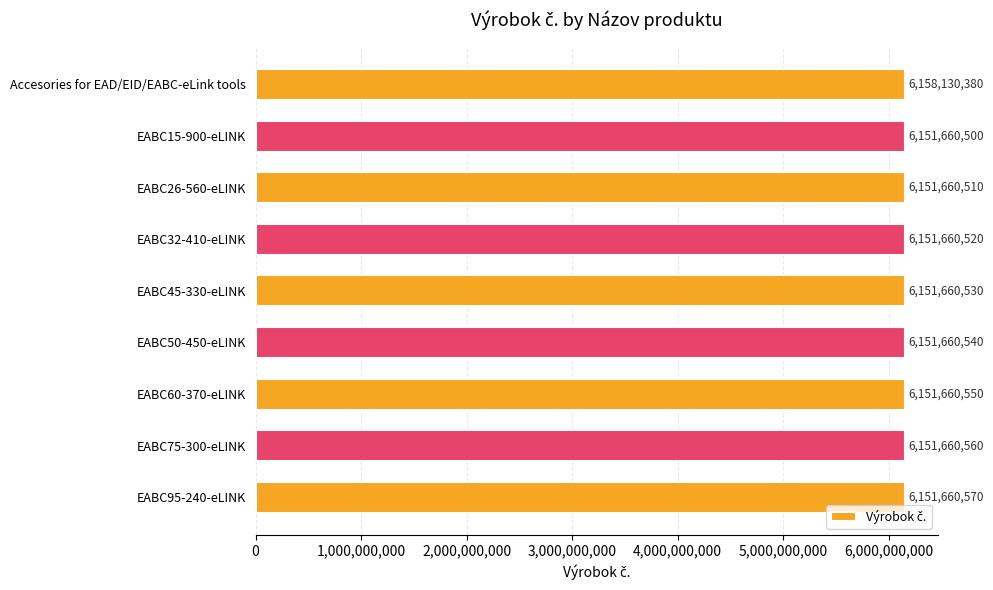

Between EABC50-450-eLINK and EABC32-410-eLINK, which is larger?

EABC50-450-eLINK